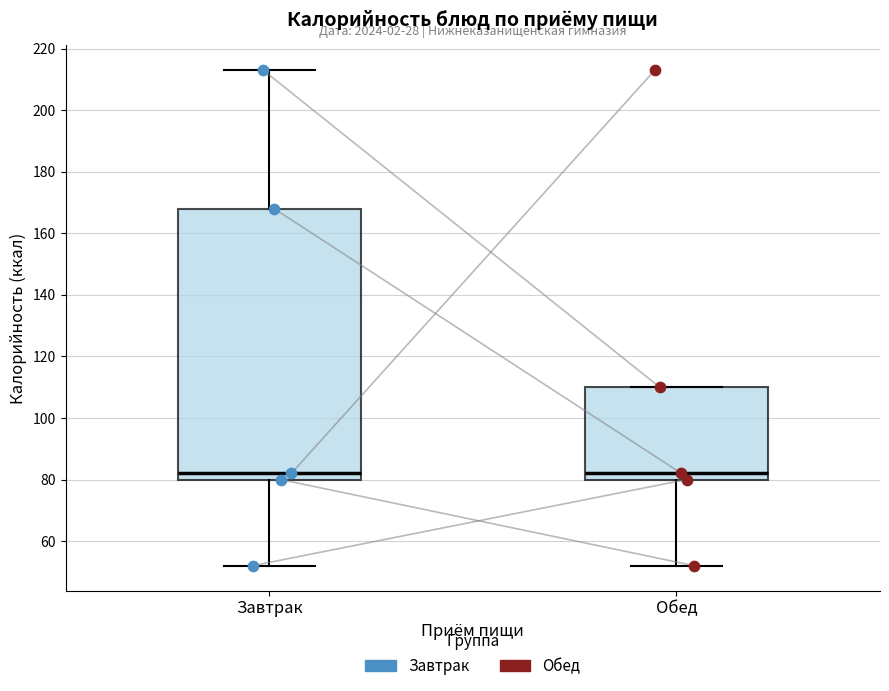

Reading left to right, read every box against the y-axis: the position of its median line, the range the box covers, and the ends of its whiskers. The values are not printed on the chart, so give them approximately, as read against the axis.

Завтрак: median 82, box 80 to 168, whiskers 52 to 214
Обед: median 82, box 80 to 110, whiskers 52 to 110